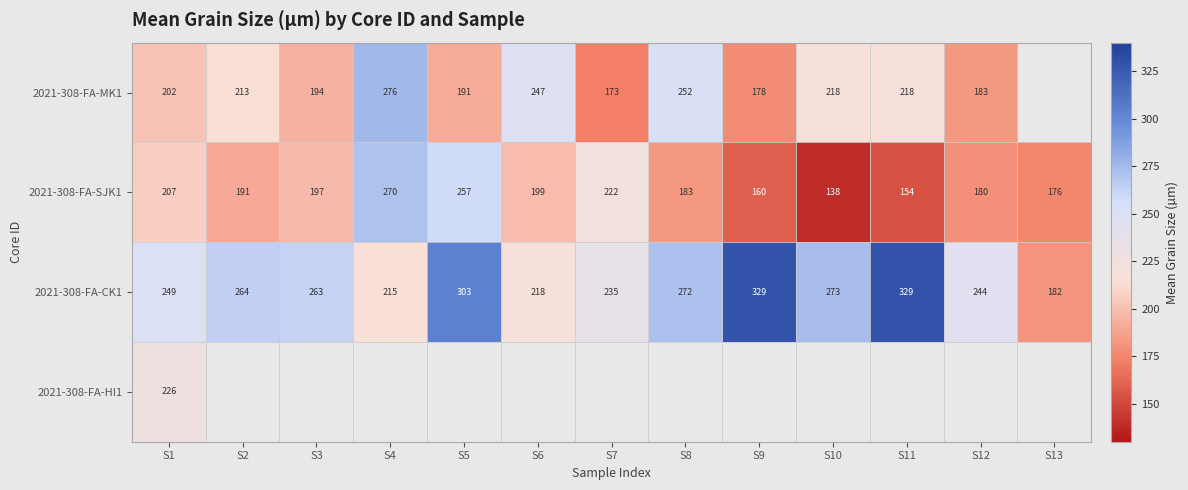

Is the value of 2021-308-FA-CK1 at S11 greater than the value of 2021-308-FA-SJK1 at S7?

Yes